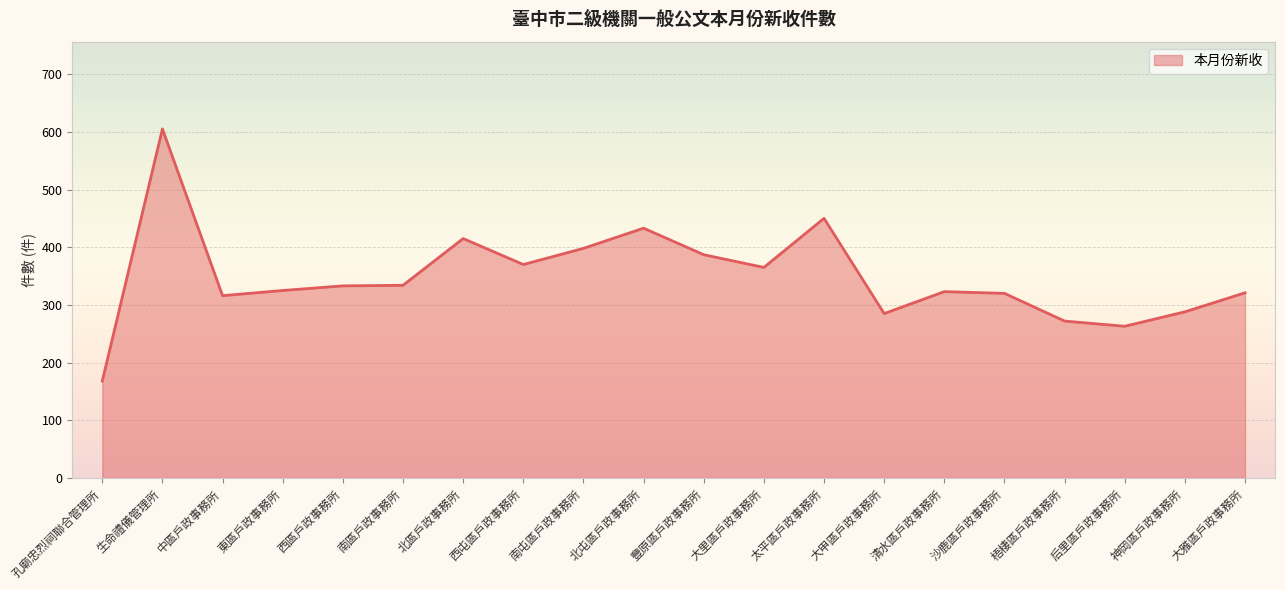

How many values are below 333?

10